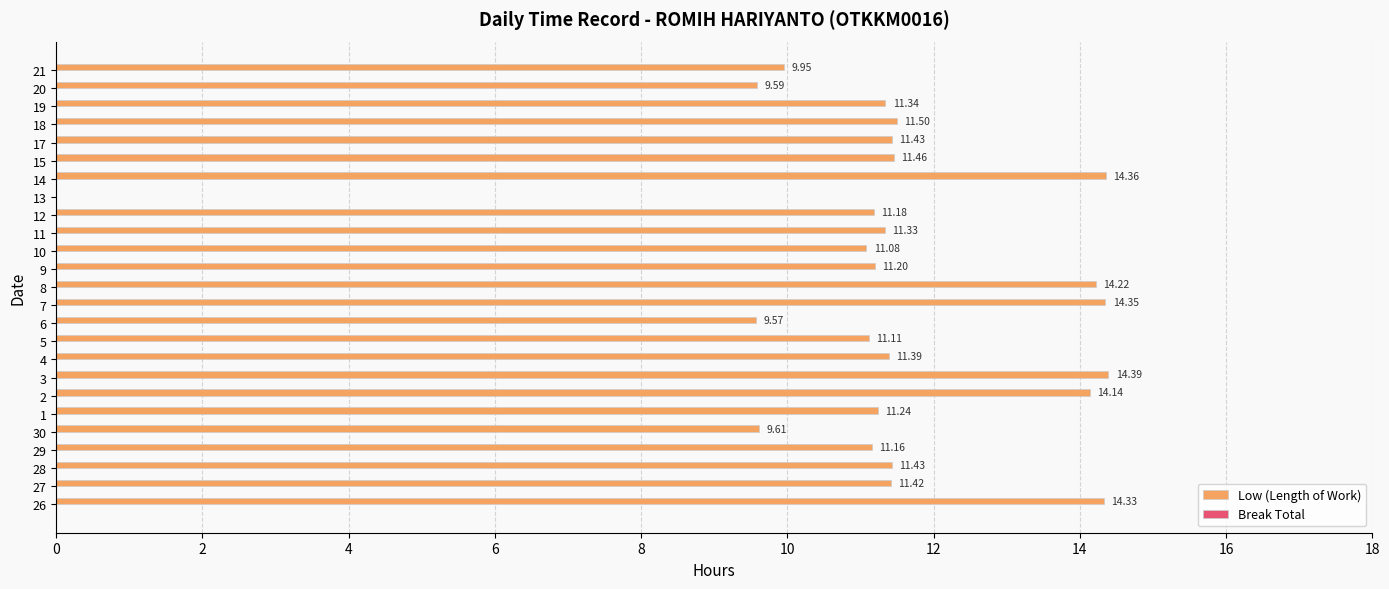

Are the bars grouped side by side (vs. stacked)?

No